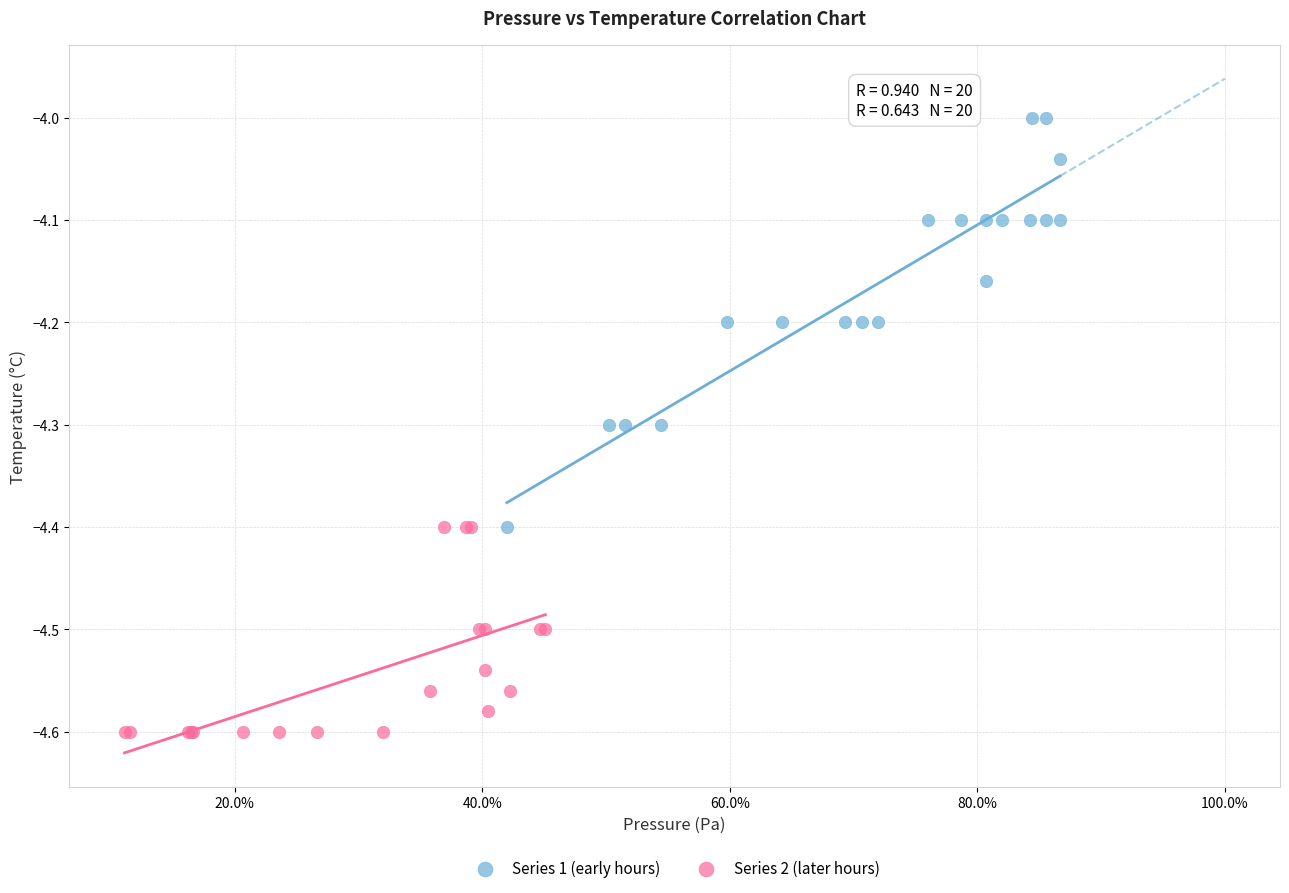

Which series has the widest spread of Y values?

Series 1 (early hours)